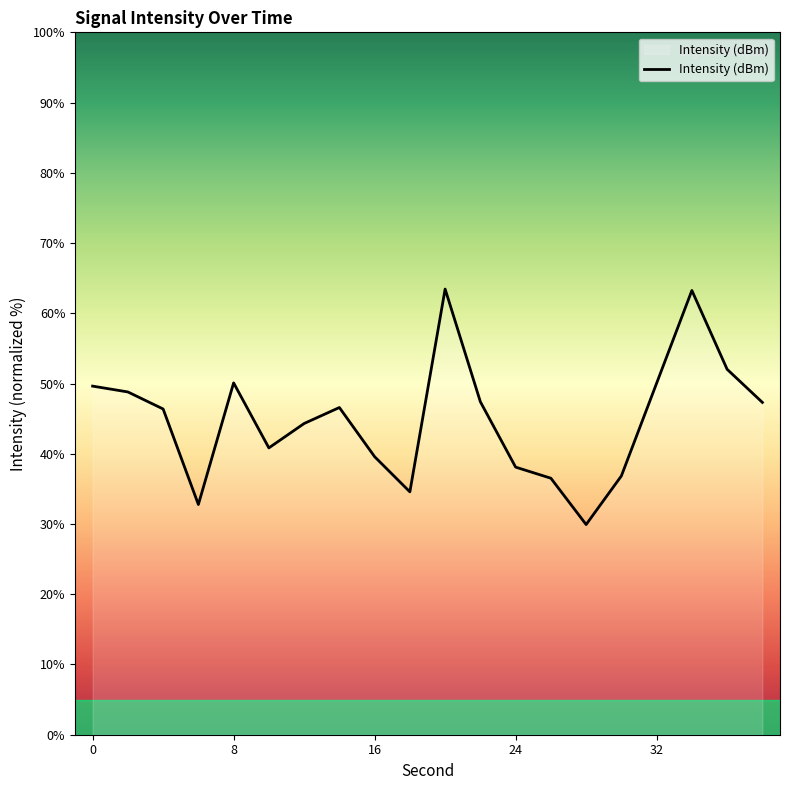

What is the greatest value displayed?

63.4